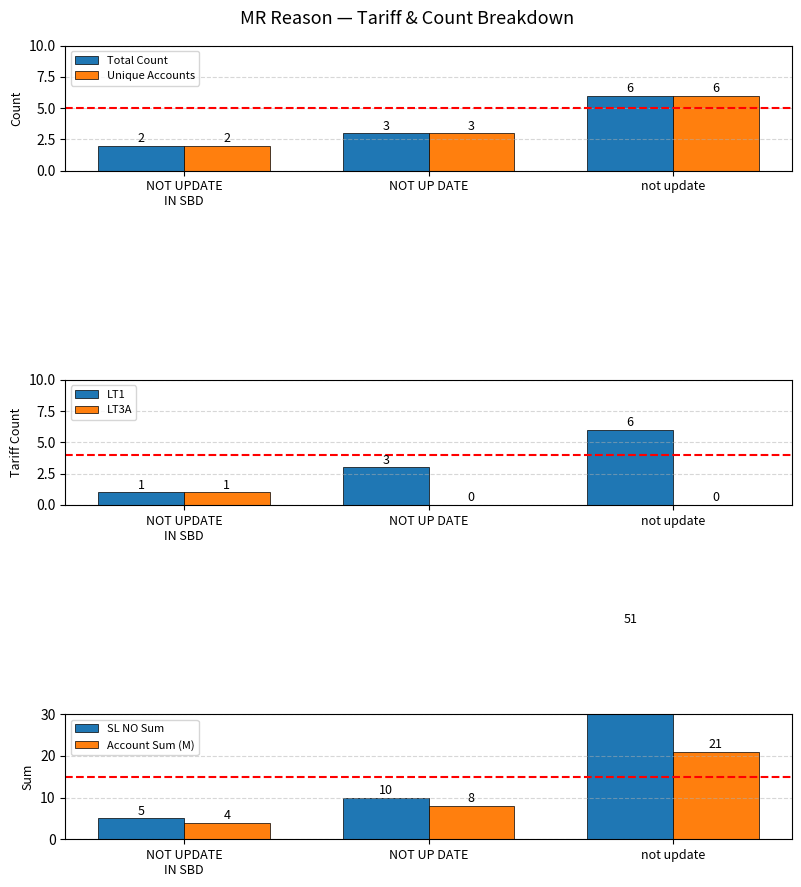

What is the maximum value for Unique Accounts?

6